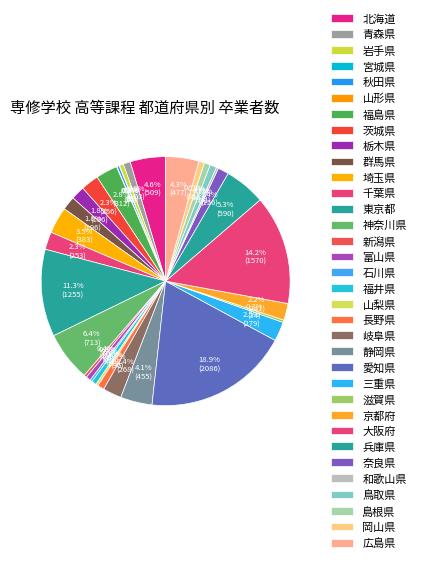

Does any single category account for the majority?

No